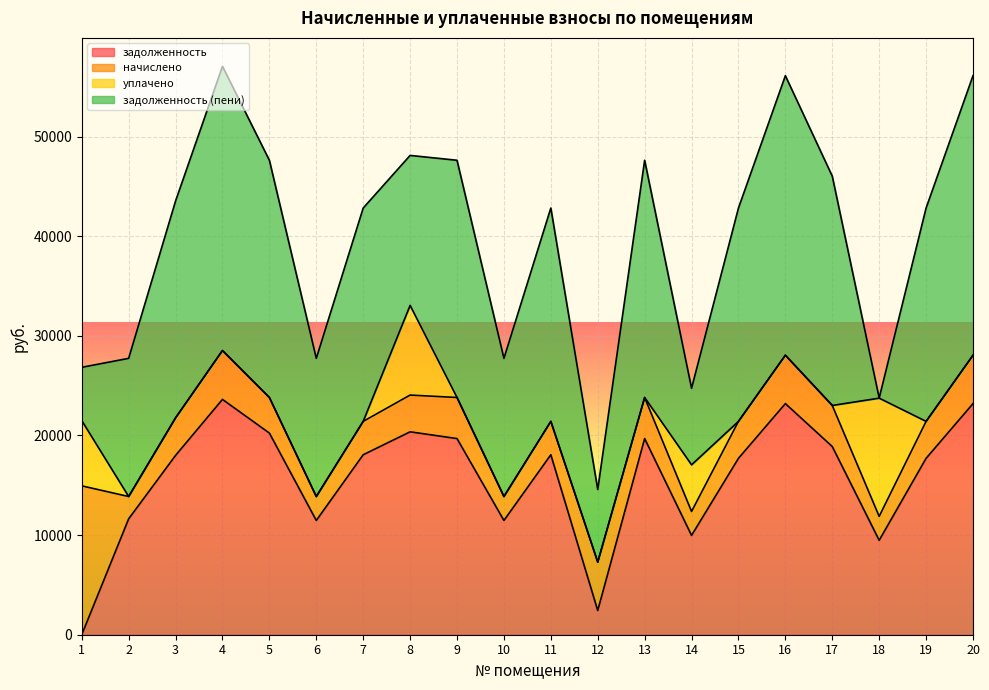

The задолженность (пени) series shows 15045.4 at 9. True or false?

False